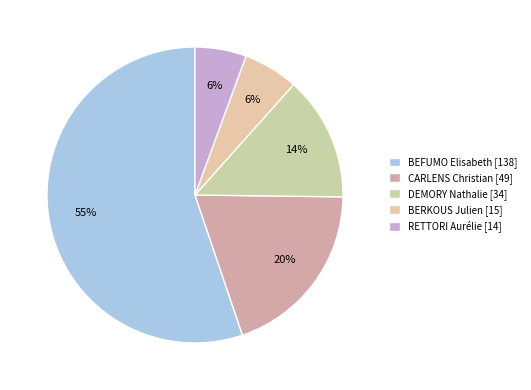

Which category accounts for the majority?

BEFUMO Elisabeth